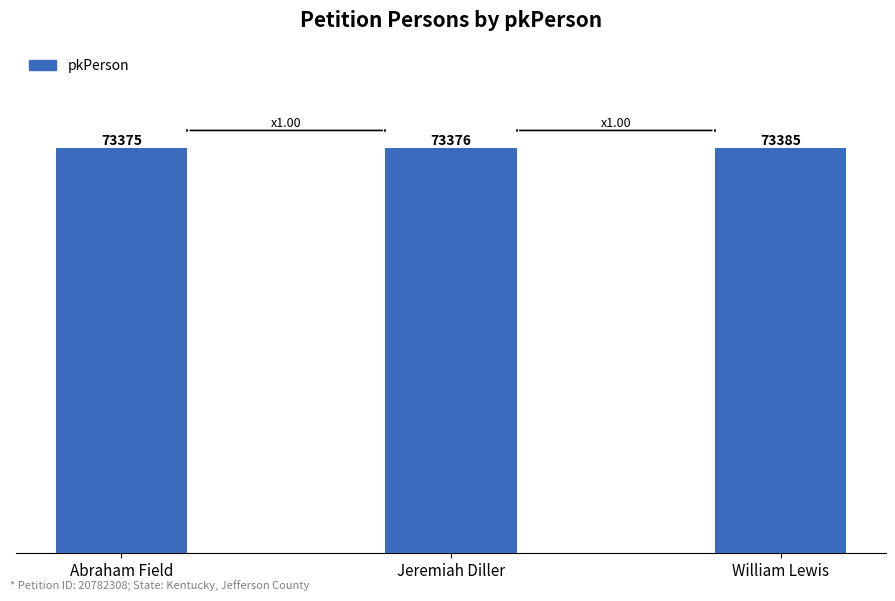

List the labels in order of value, smallest first.

Abraham Field, Jeremiah Diller, William Lewis